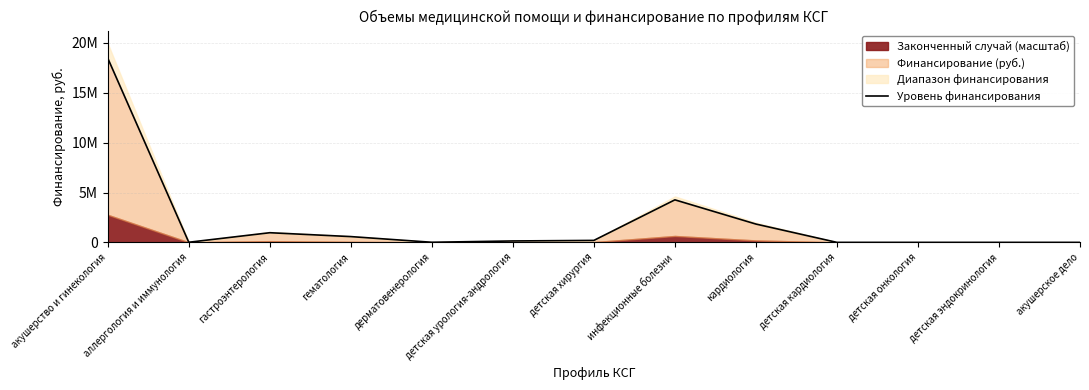

How many lines are shown in the chart?

1